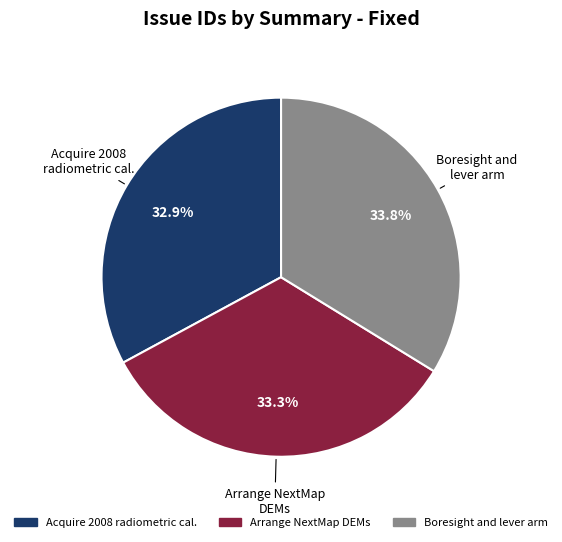

Is there any slice that represents more than half of the pie?

No